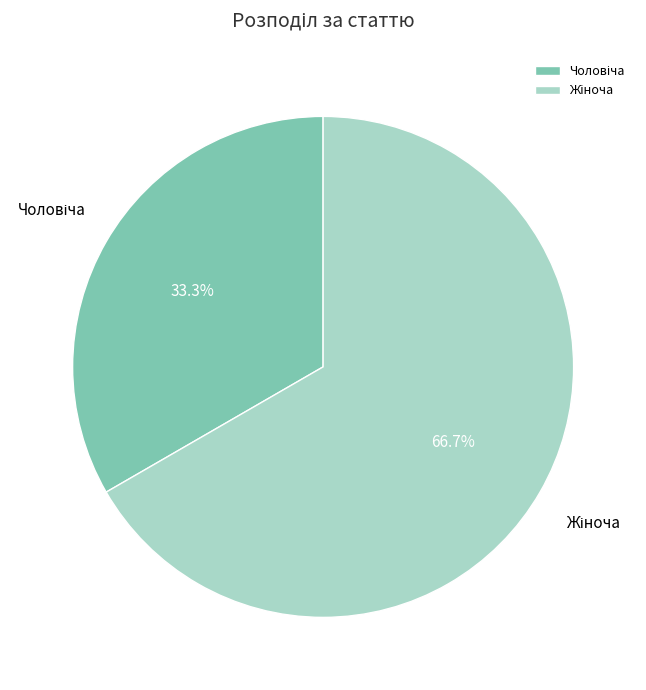

Is there any slice that represents more than half of the pie?

Yes